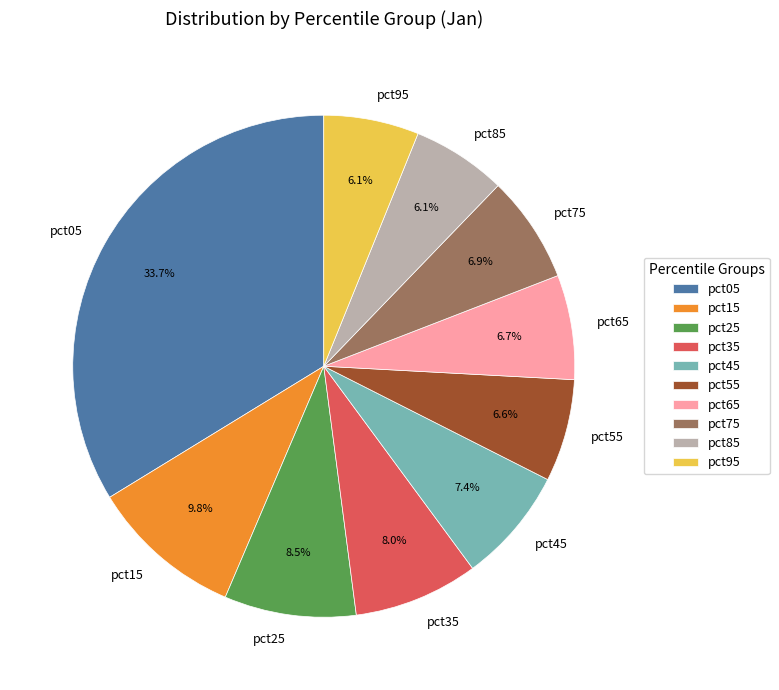

Which category has the biggest portion of the pie?

pct05